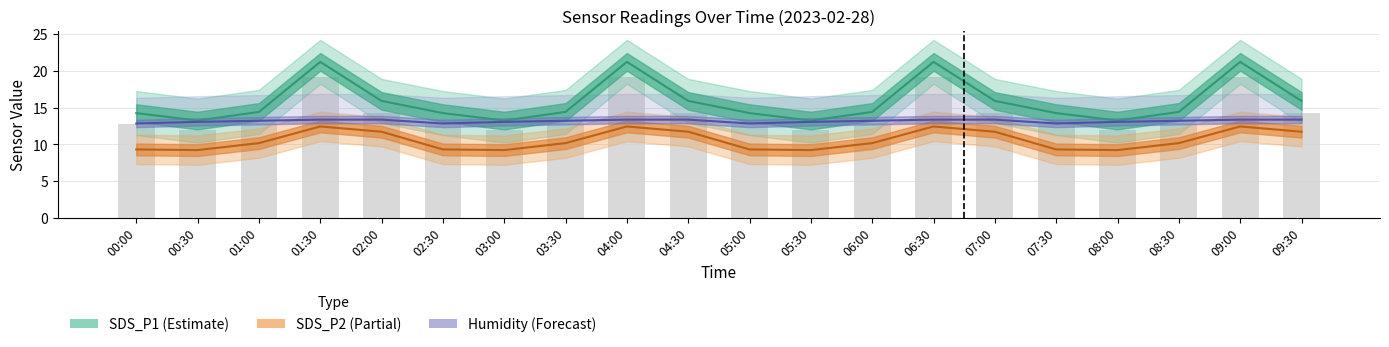

What is the difference between the second highest and second lowest values in the SDS_P2 (Partial) series?

3.2